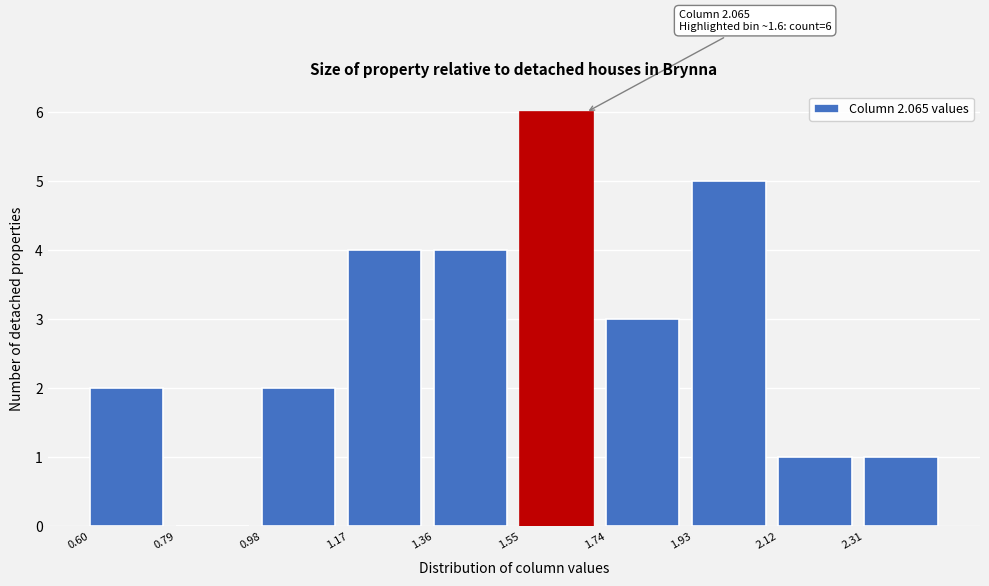

Which range on the x-axis has the tallest bar?

1.55 to 1.74